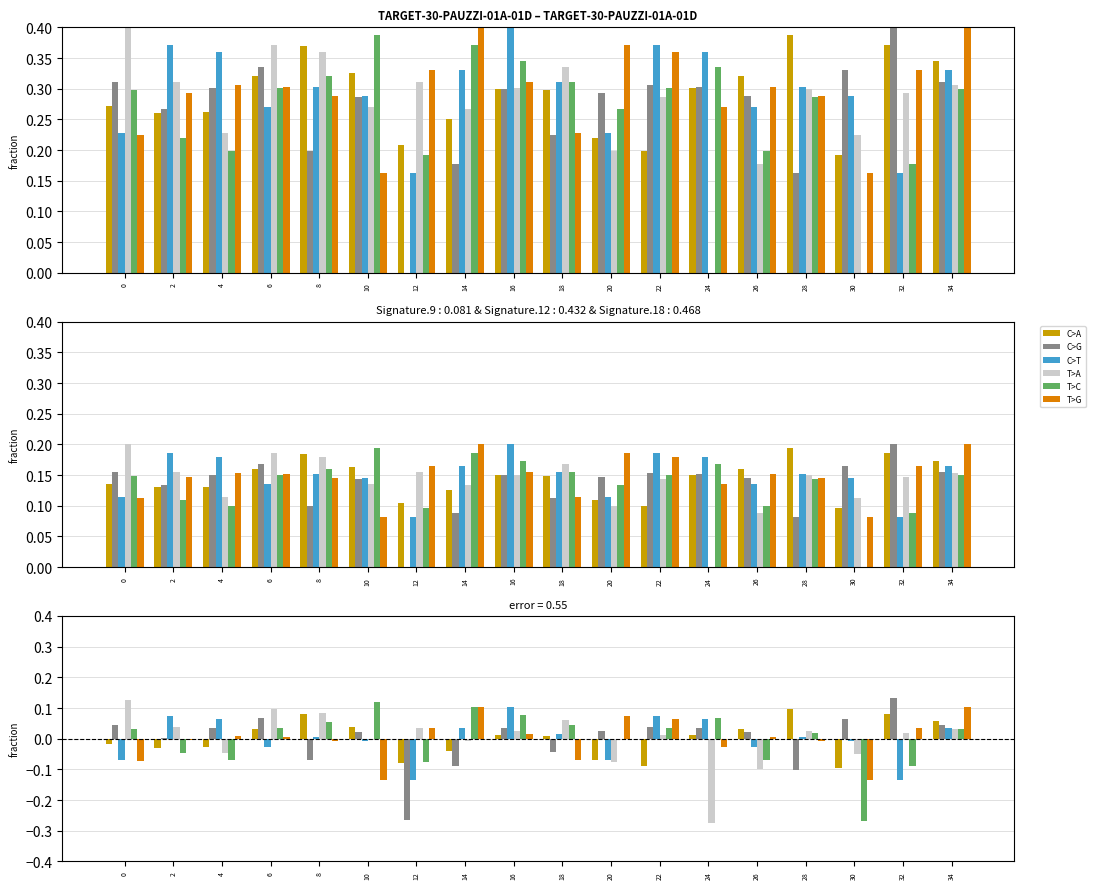

The T>G series shows -0.0 at 28. True or false?

True